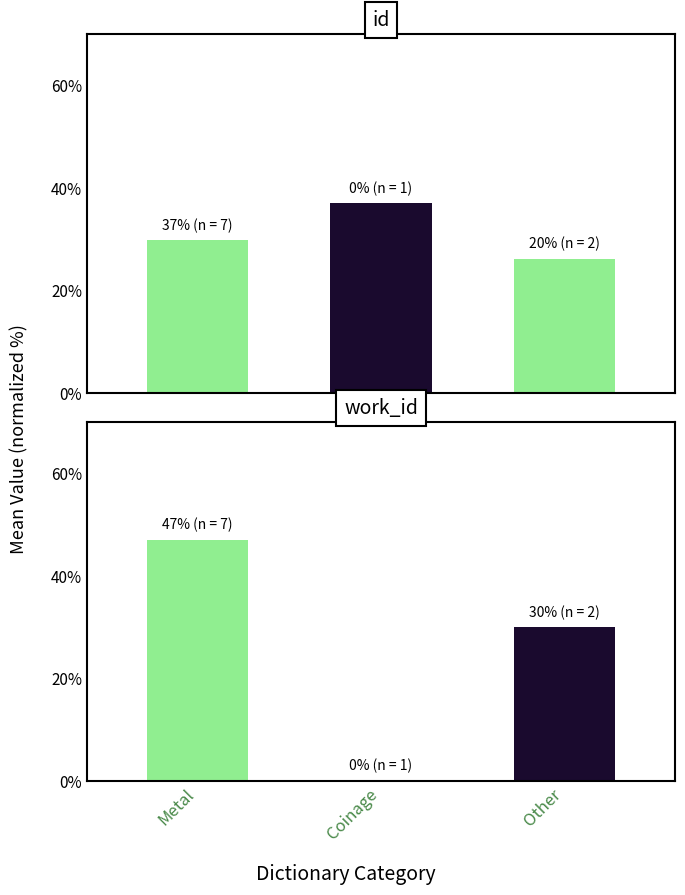

Reading left to right, transcribe all the data shown in this chart.

id: Metal=29.8	Coinage=37.0	Other=26.2
work_id: Metal=47.0	Coinage=0.0	Other=30.0